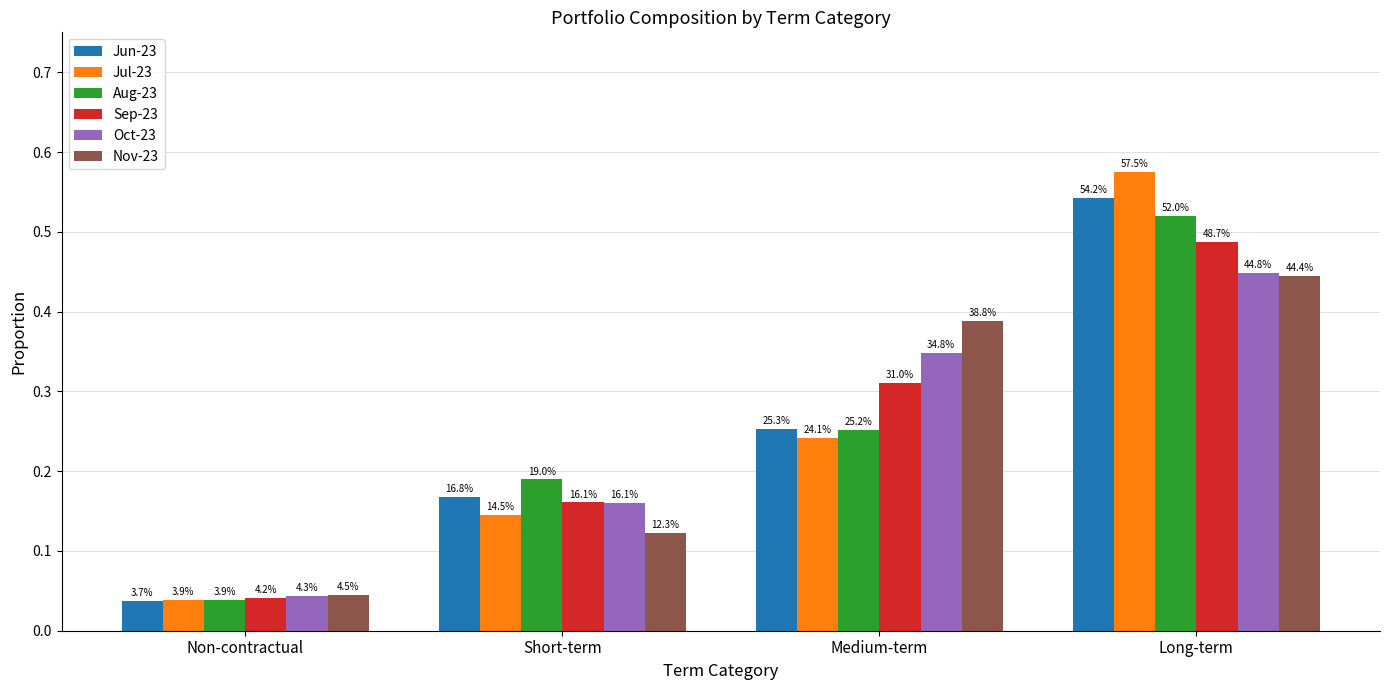

Which series has the largest total across all categories?

Jun-23